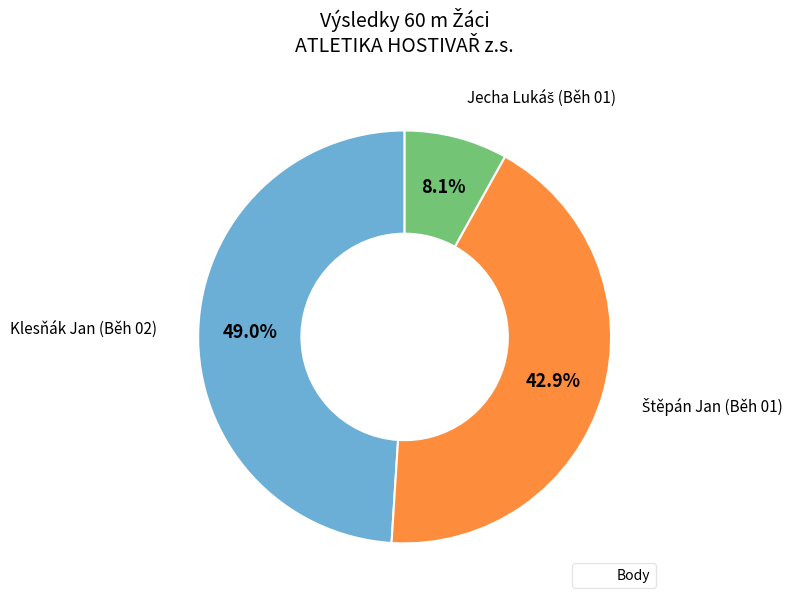

Is there a majority slice in this chart?

No